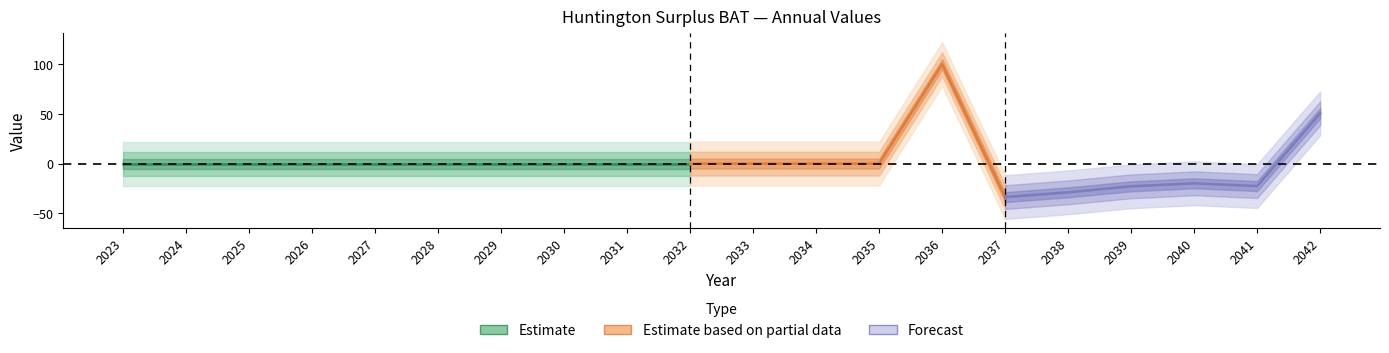

What is the greatest value displayed?

100.0